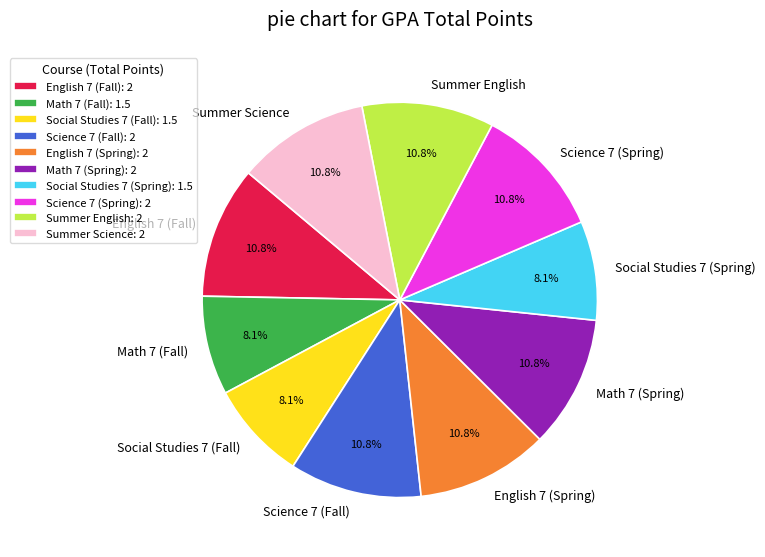

How many segments does this pie chart have?

10